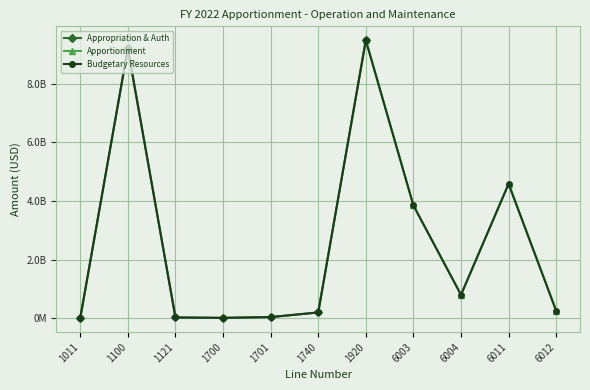

What is the value of the Appropriation & Auth point at the 4th from the left?

13750047.0